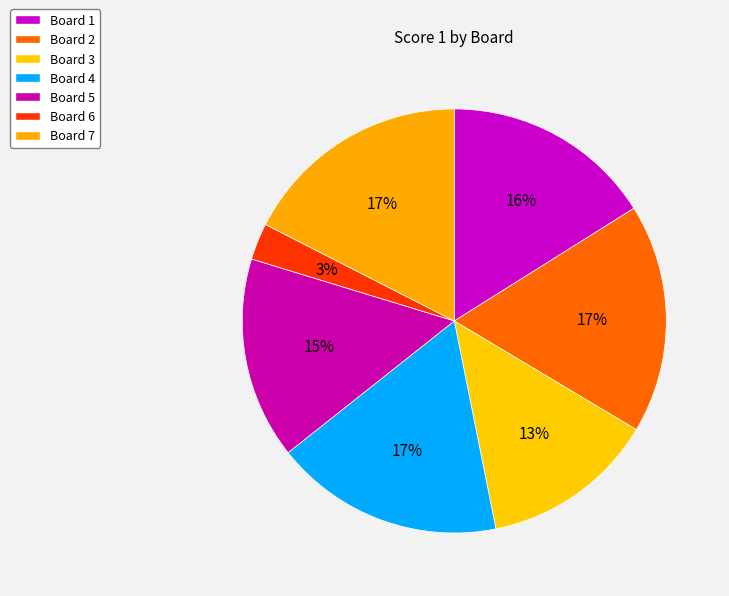

Does Board 4 account for over 50% of the chart?

No